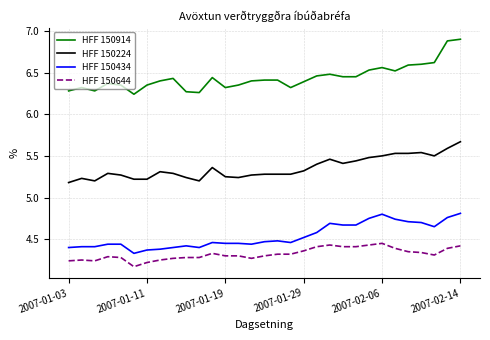

What are all the series names shown in the legend?

HFF 150914, HFF 150224, HFF 150434, HFF 150644